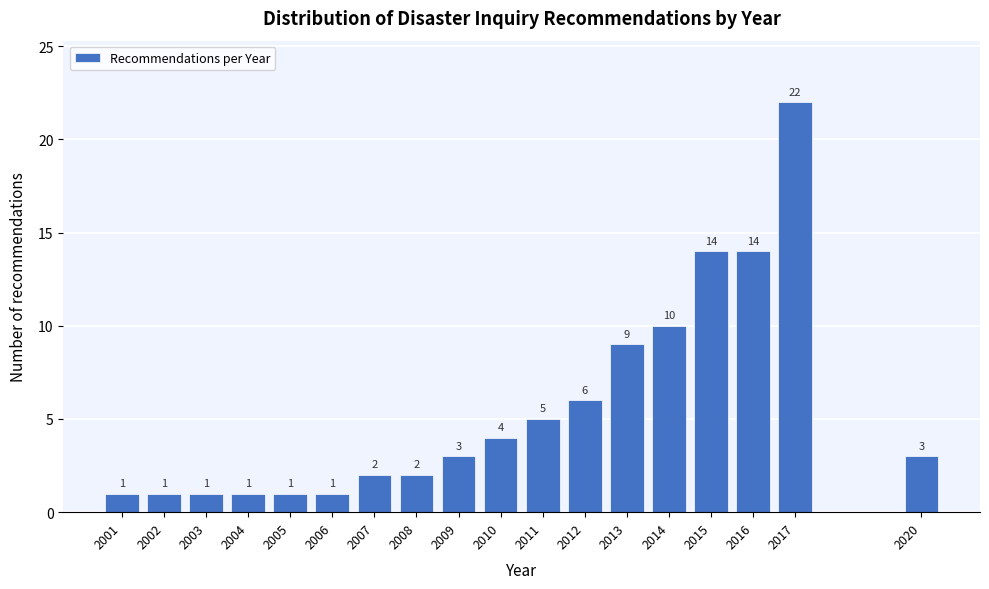

Reading right to left, list all the values displayed in this chart.

2020=3	2017=22	2016=14	2015=14	2014=10	2013=9	2012=6	2011=5	2010=4	2009=3	2008=2	2007=2	2006=1	2005=1	2004=1	2003=1	2002=1	2001=1